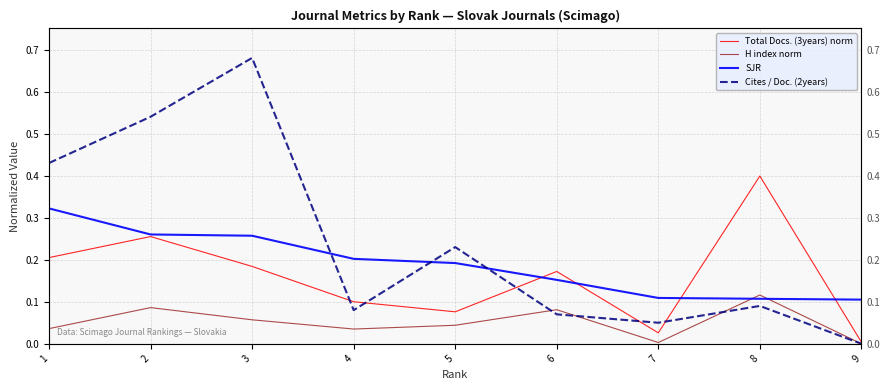

Reading left to right, what are all the values shown in this chart?

Total Docs. (3years) norm: 1=0.2	2=0.3	3=0.2	4=0.1	5=0.1	6=0.2	7=0.0	8=0.4	9=0.0
H index norm: 1=0.0	2=0.1	3=0.1	4=0.0	5=0.0	6=0.1	7=0.0	8=0.1	9=0.0
SJR: 1=0.3	2=0.3	3=0.3	4=0.2	5=0.2	6=0.2	7=0.1	8=0.1	9=0.1
Cites / Doc. (2years): 1=0.4	2=0.5	3=0.7	4=0.1	5=0.2	6=0.1	7=0.1	8=0.1	9=0.0